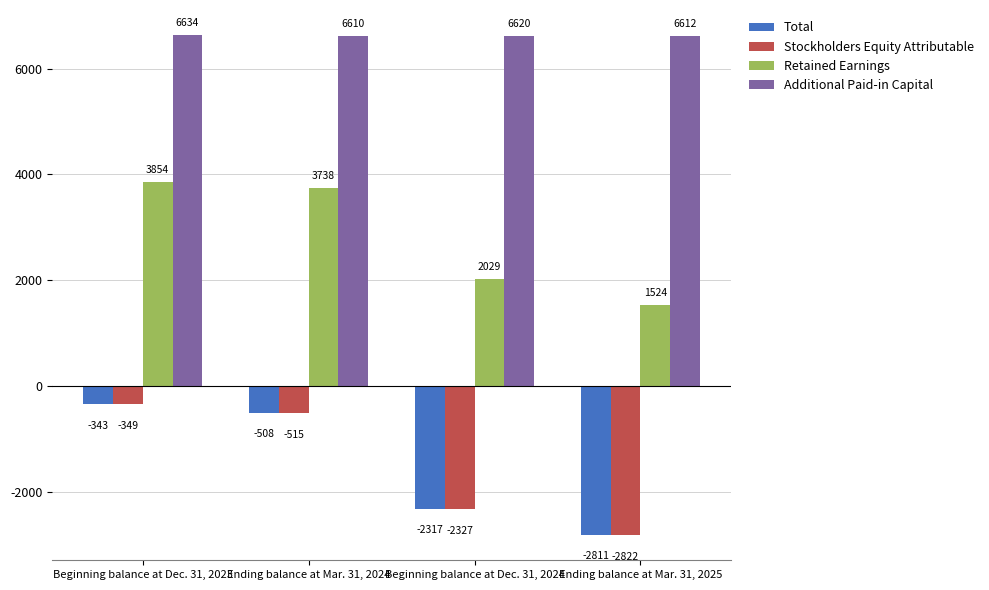

What is the spread (max minus min) of values at Ending balance at Mar. 31, 2024?

7125